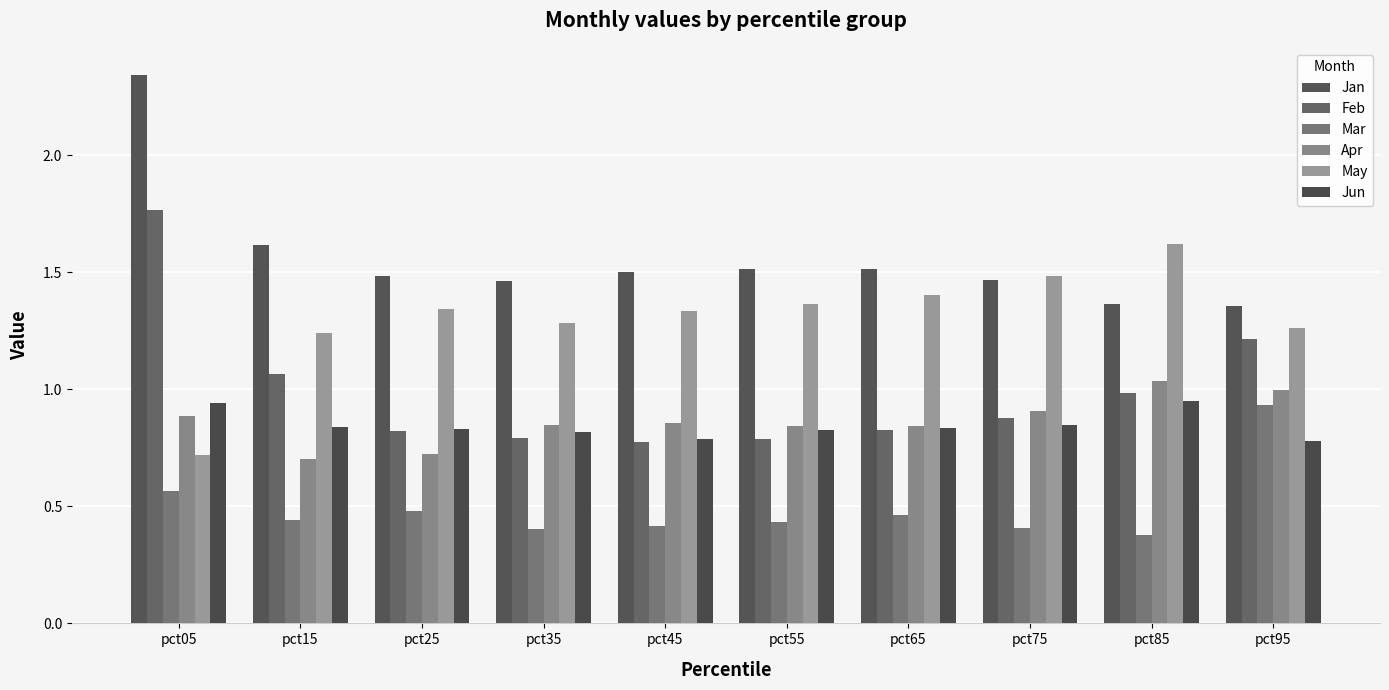

Which series has the largest total across all categories?

Jan